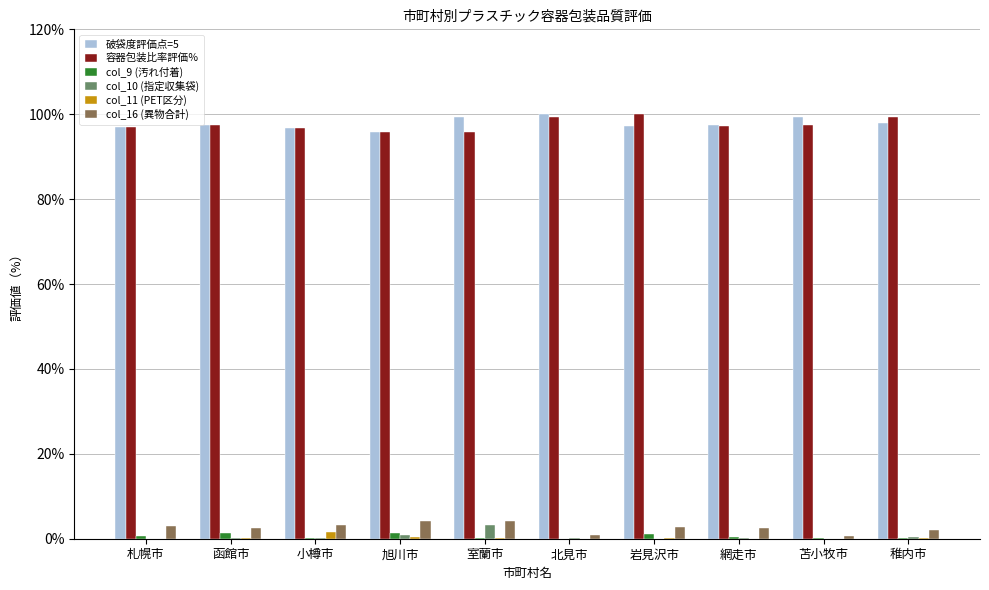

Is it true that 破袋度評価点=5 equals 147.9 at 岩見沢市?

False